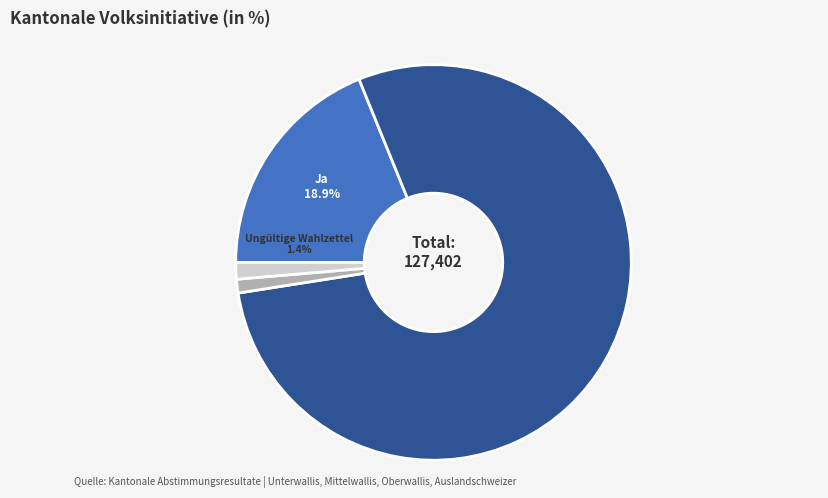

Which slice is the largest?

Nein